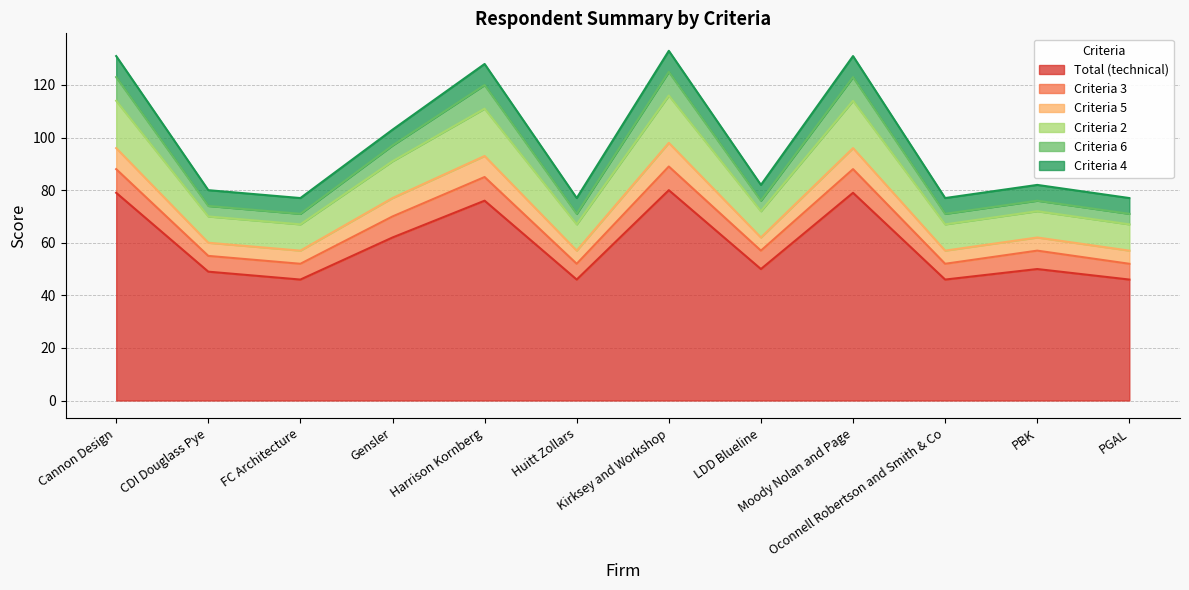

Rank the categories by Criteria 2 value from lowest to highest.

FC Architecture, Huitt Zollars, Oconnell Robertson and Smith & Co, PGAL, CDI Douglass Pye, LDD Blueline, PBK, Gensler, Harrison Kornberg, Cannon Design, Moody Nolan and Page, Kirksey and Workshop